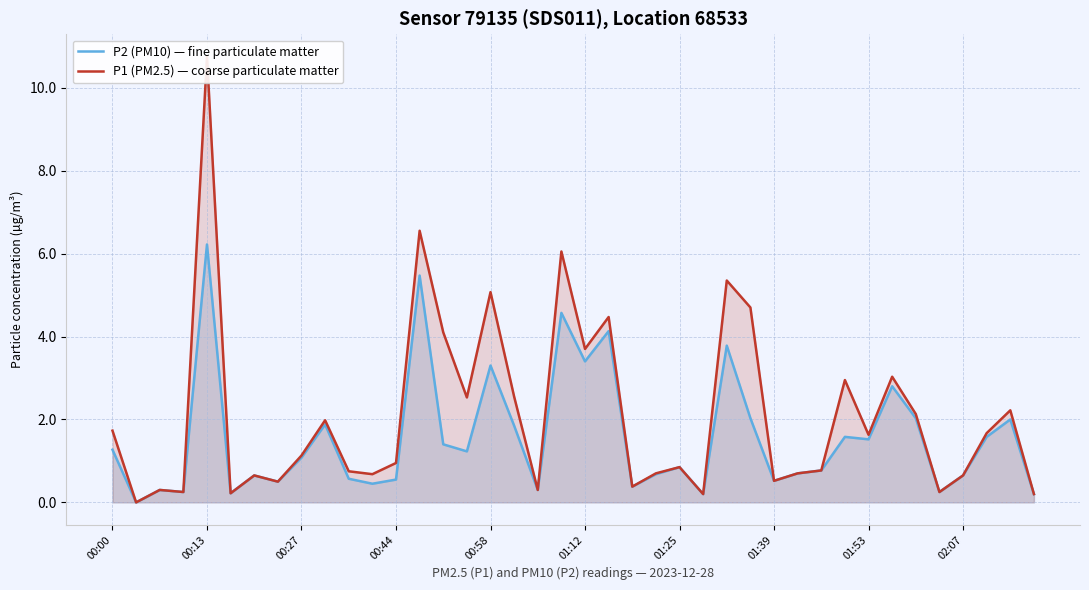

What is the difference between the maximum and minimum values in the P1 (PM2.5) — coarse particulate matter series?

10.8